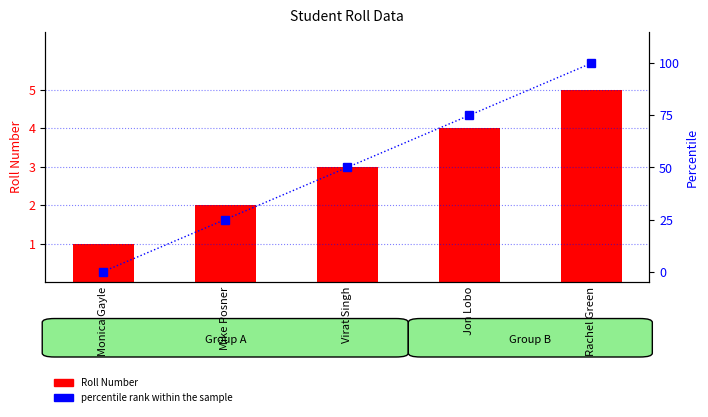

Which series has the largest range (max minus min)?

percentile rank within the sample